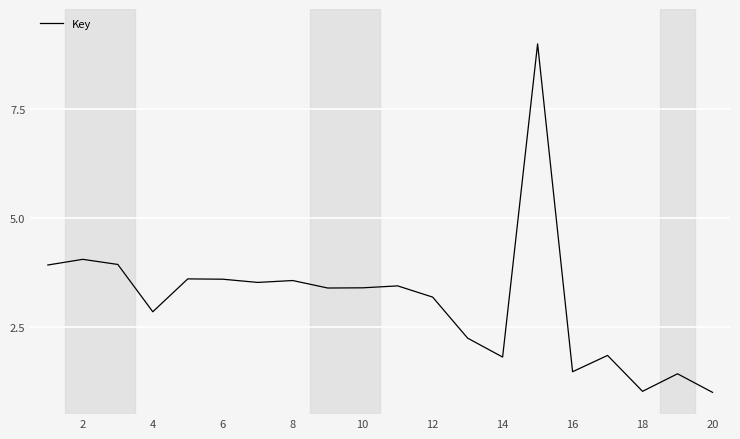

What is the maximum value shown in the chart?

9.0